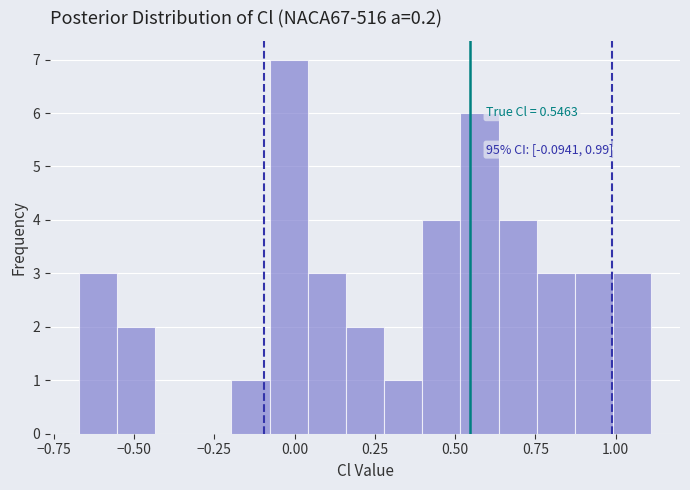

Read against the x-axis, roughly where is the centre of the tallest bar?

0.00